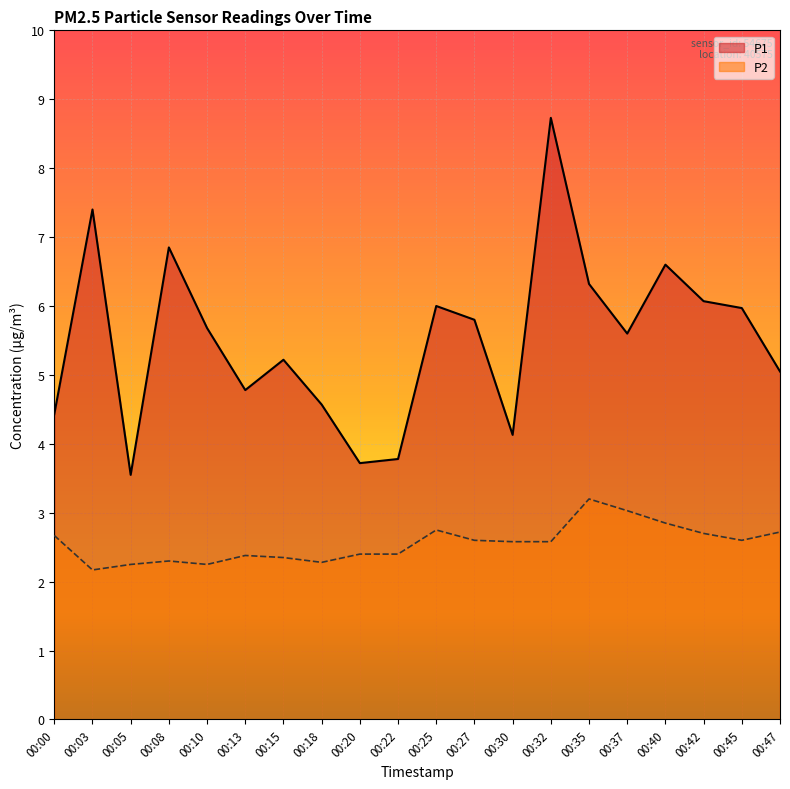

Which category has the lowest value across all series?

00:03